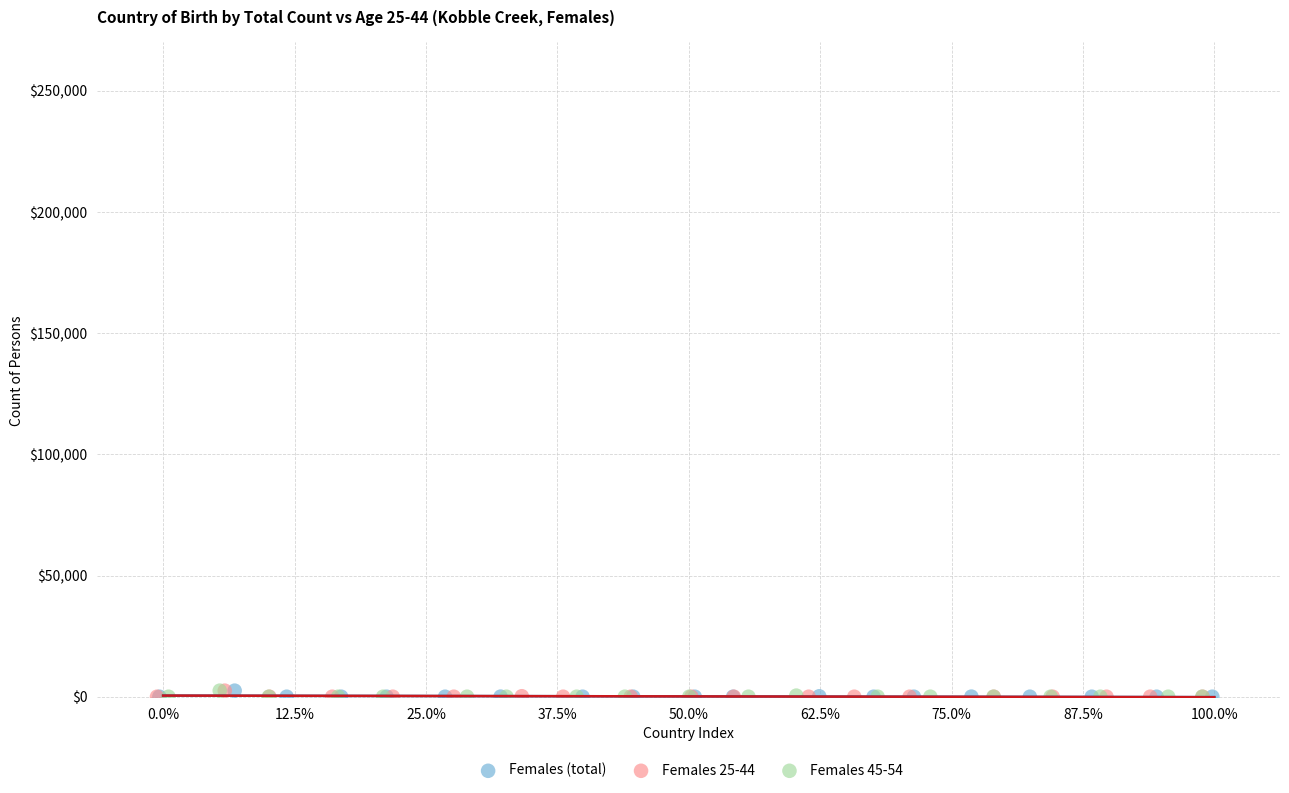

What are all the series names shown in the legend?

Females (total), Females 25-44, Females 45-54